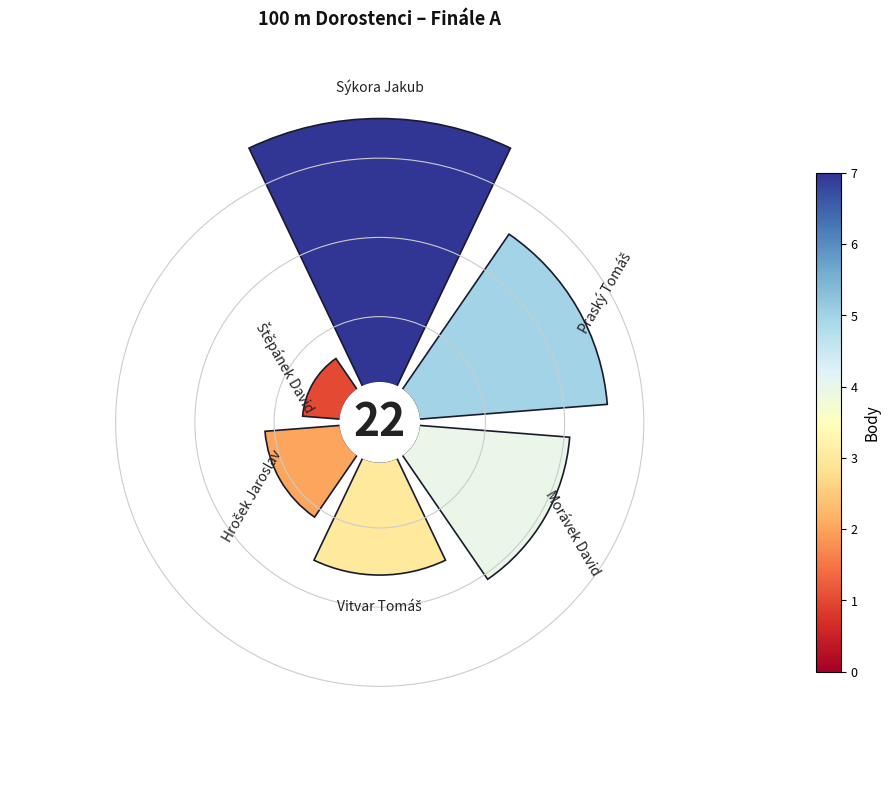

Does 3 account for over 50% of the chart?

No